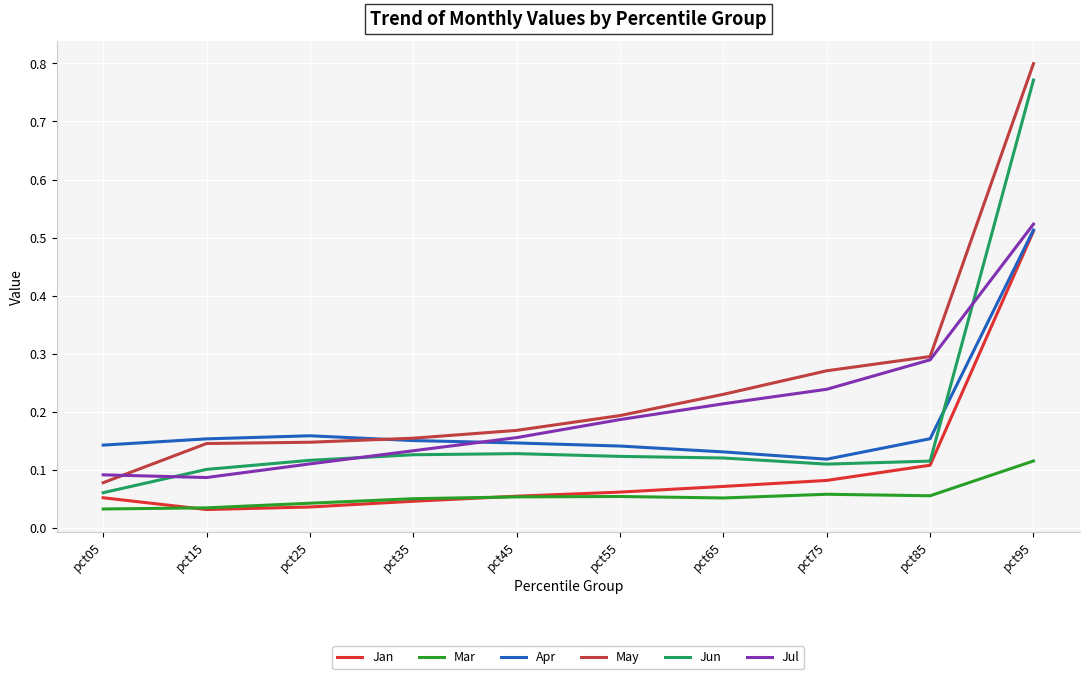

List the series in order of their peak value, lowest first.

Mar, Jan, Apr, Jul, Jun, May